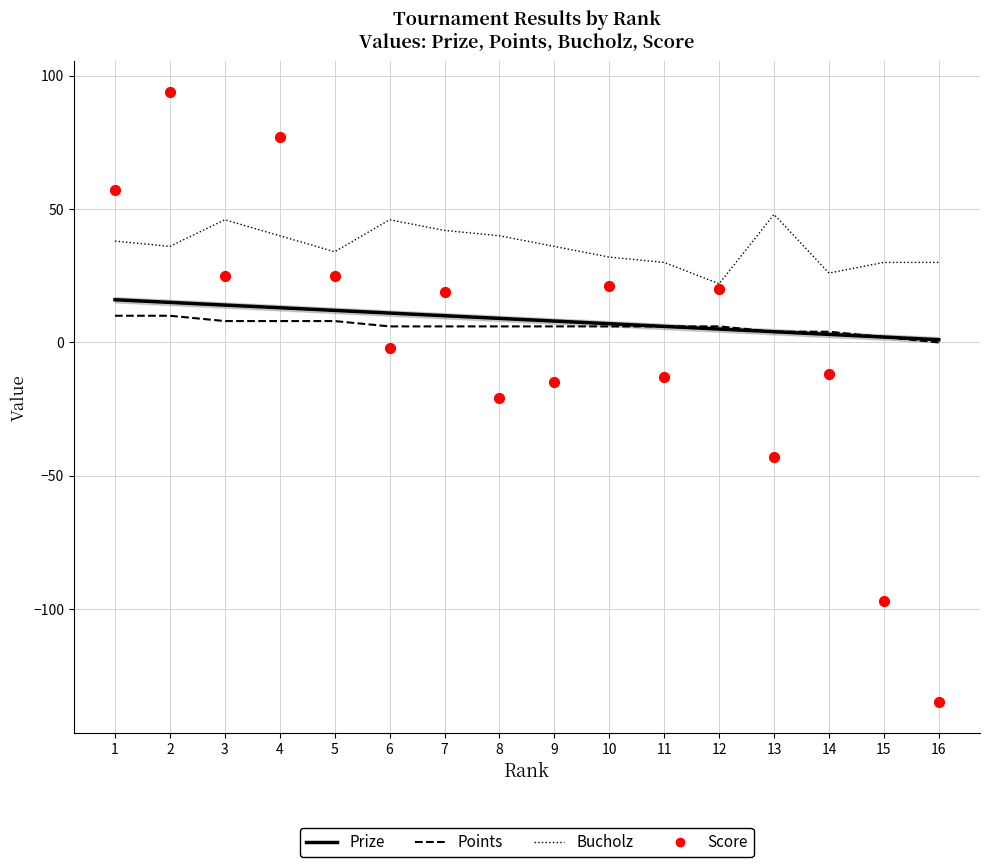

What is the total value across all series at 13?

13